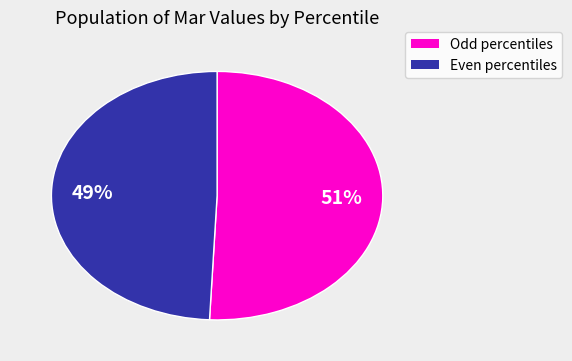

Is there a majority slice in this chart?

Yes